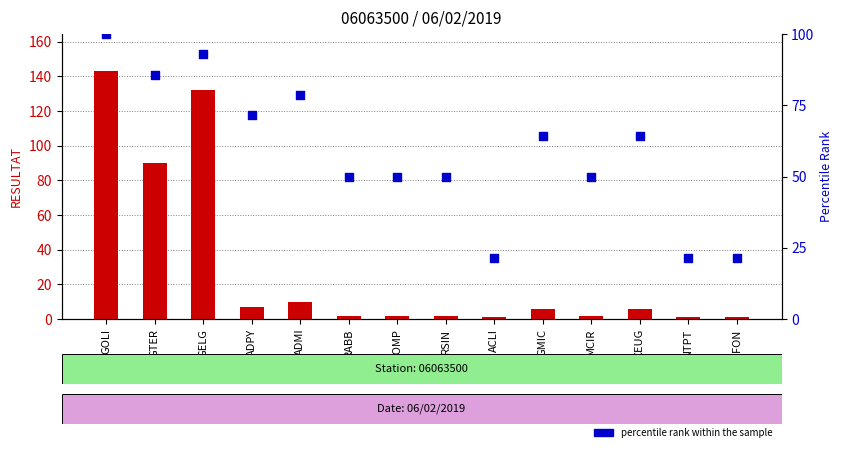

What are all the series names shown in the legend?

transformed count, percentile rank within the sample